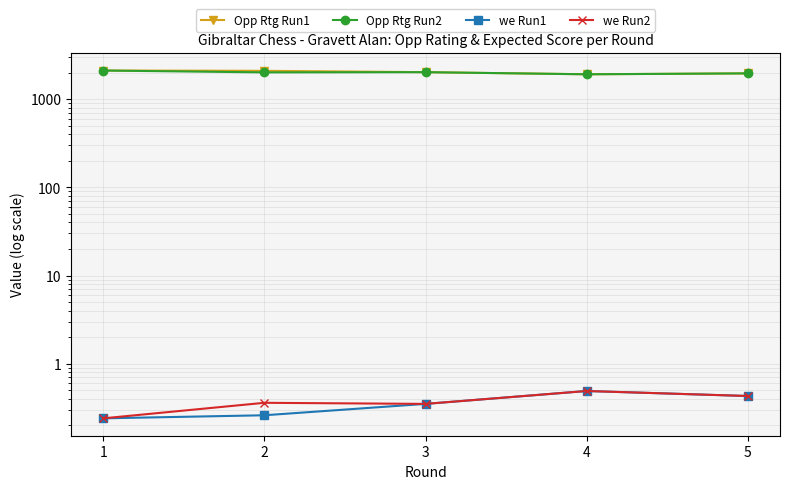

What is the average value of the we Run1 series?

0.4